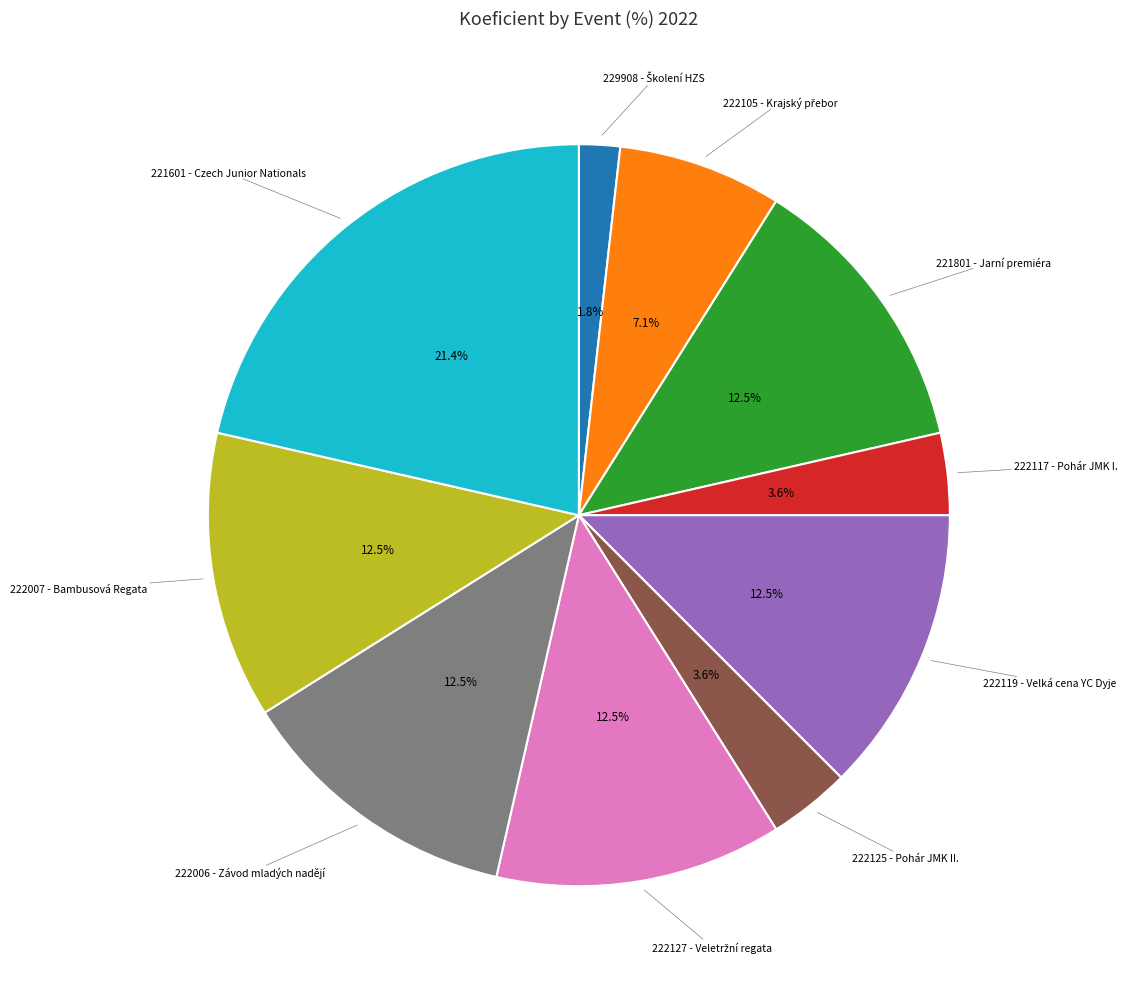

Approximately how many times larger is the value at 221801 - Jarní premiéra compared to 222006 - Závod mladých nadějí?

1.0